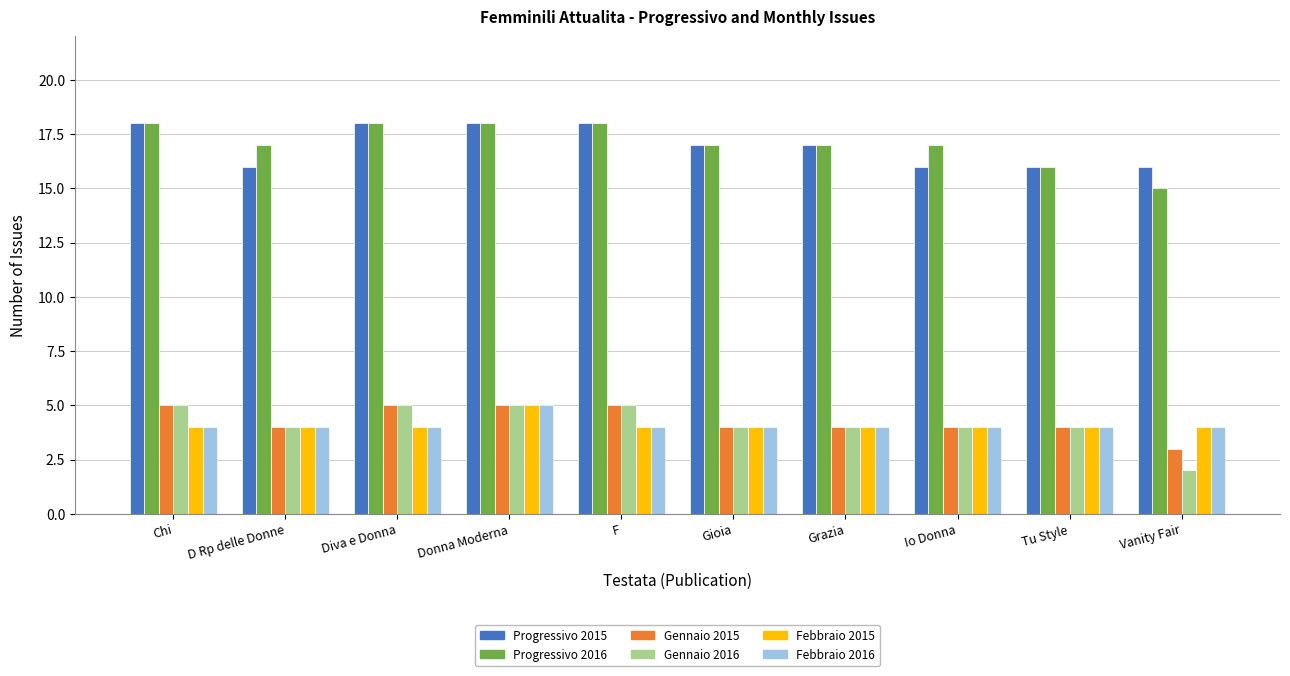

Read the Progressivo 2016 value at Diva e Donna.

18